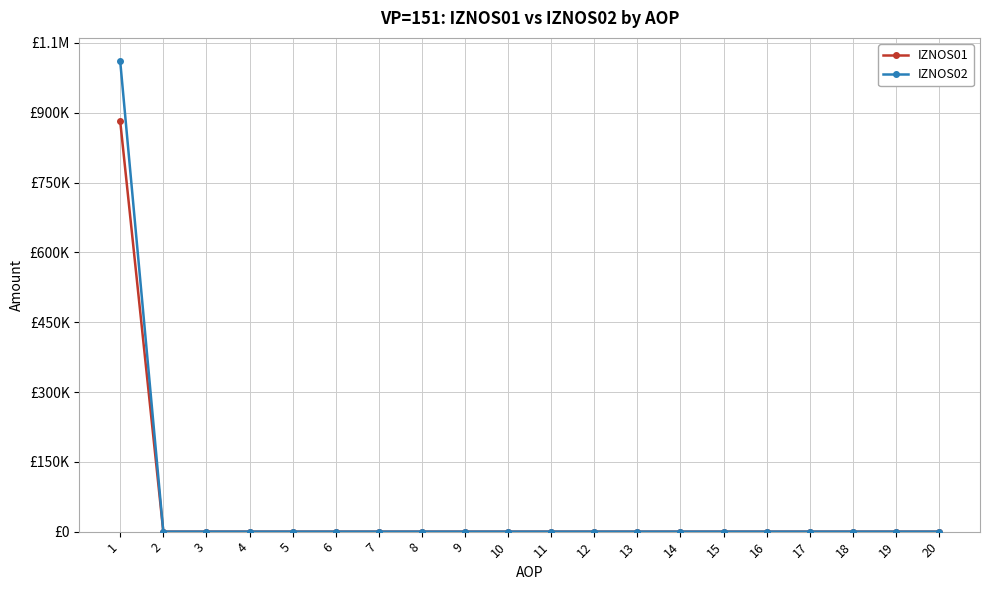

List the labels in order of IZNOS01 value, largest first.

1, 2, 3, 4, 5, 6, 7, 8, 9, 10, 11, 12, 13, 14, 15, 16, 17, 18, 19, 20